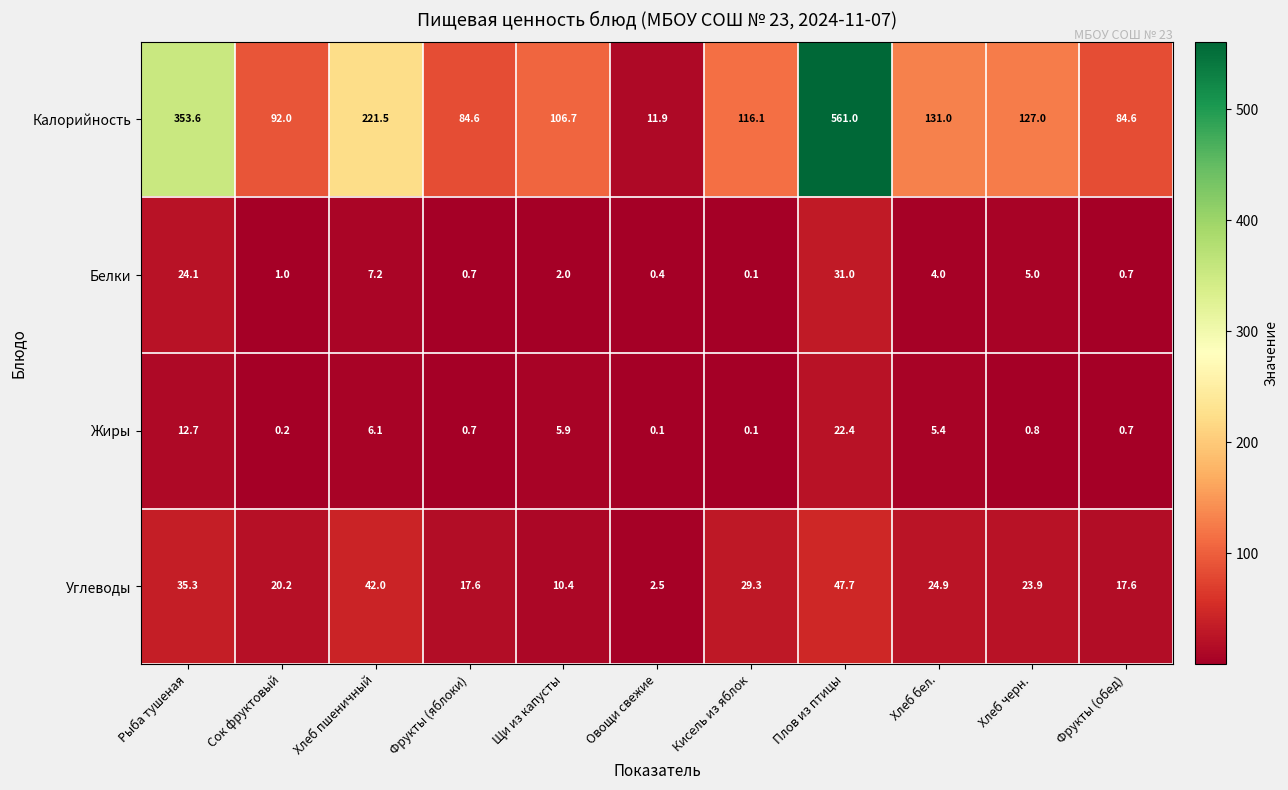

How many data points in Углеводы are above 23?

6